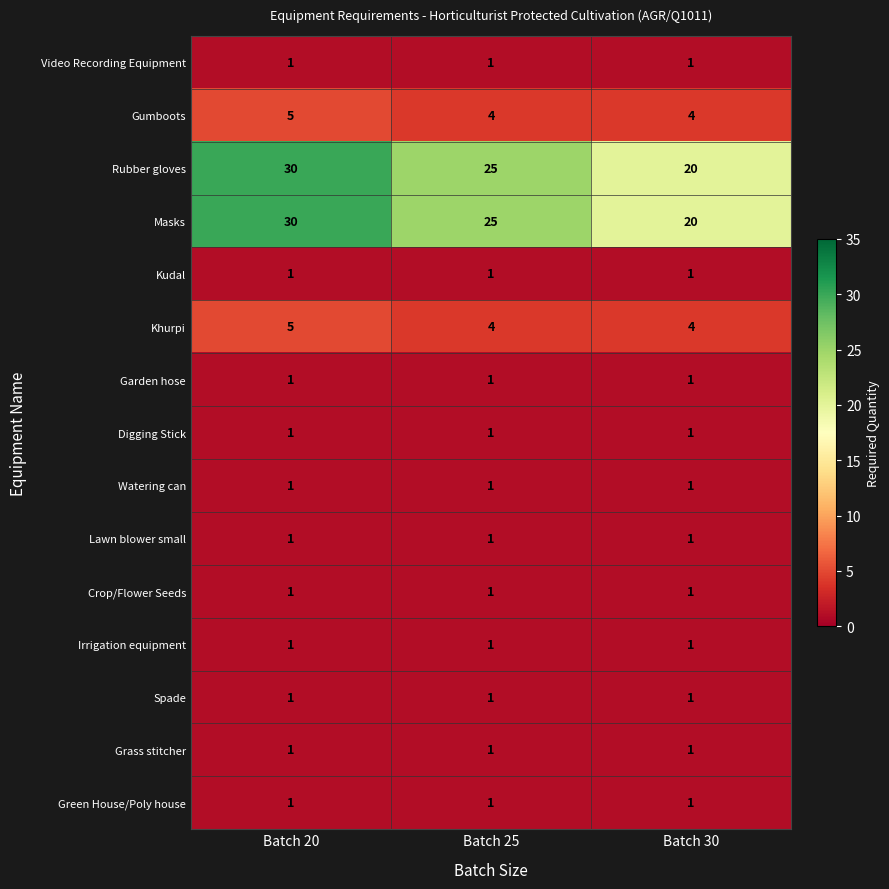

What is the spread (max minus min) of values at Batch 25?

24